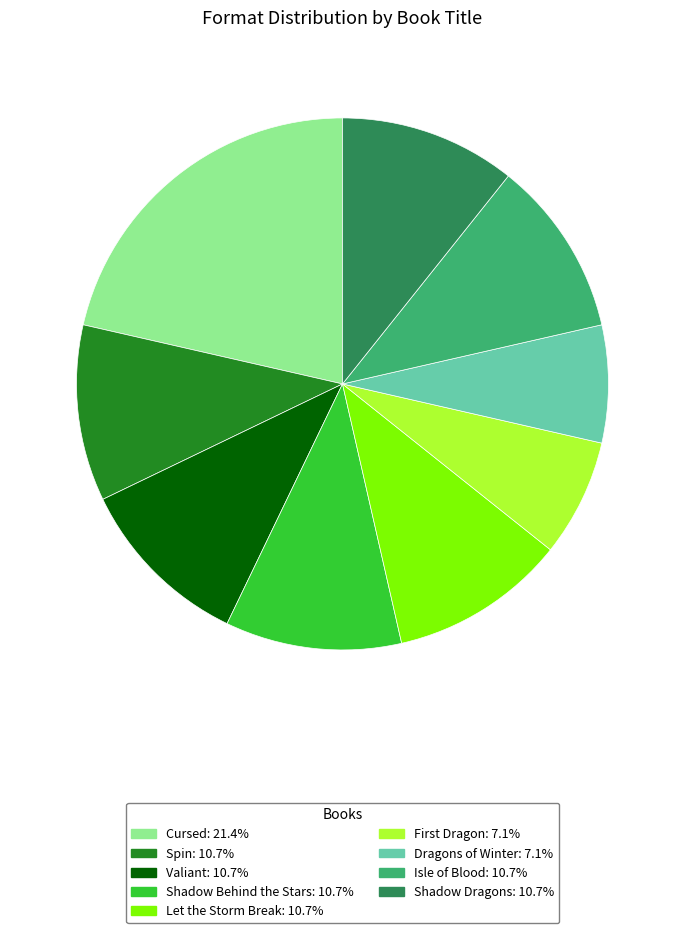

Is there a majority slice in this chart?

No